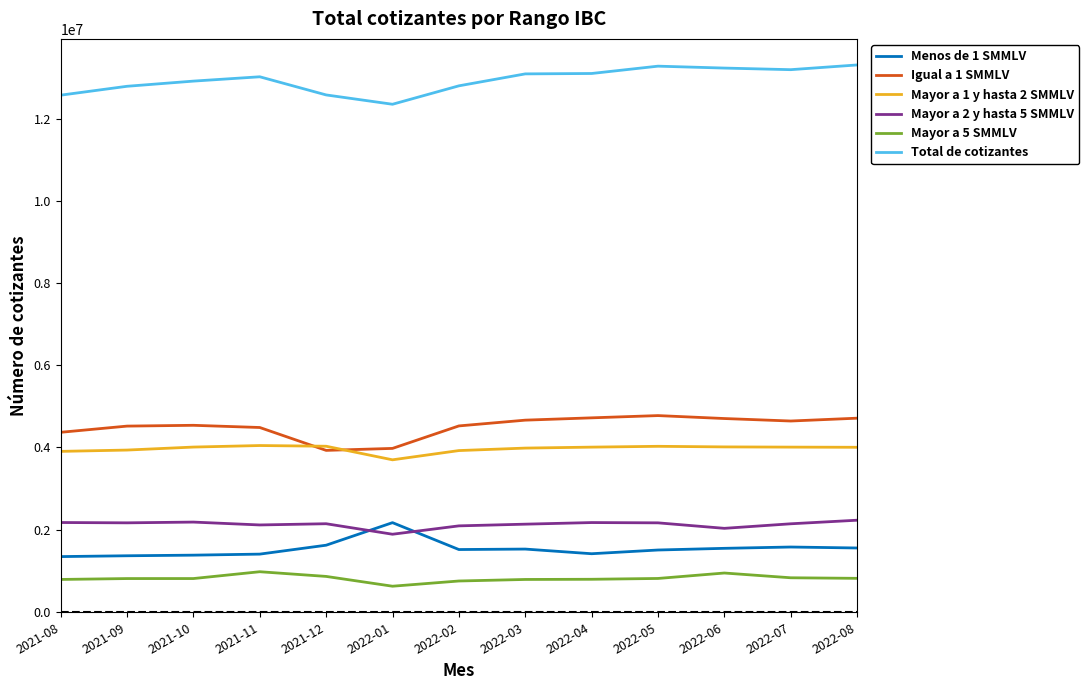

True or false: Mayor a 2 y hasta 5 SMMLV and Igual a 1 SMMLV cross at least once.

False